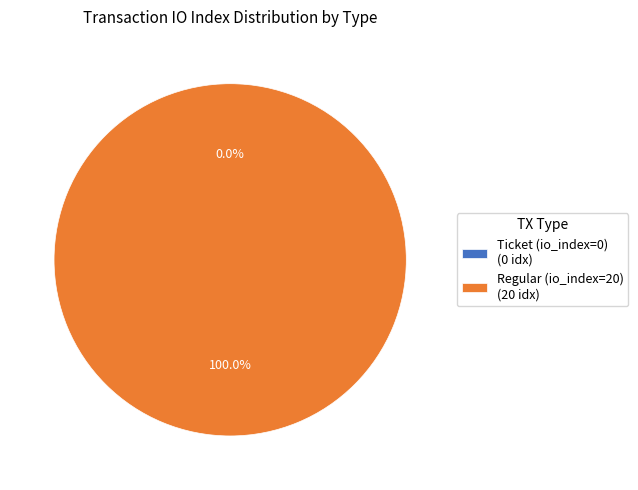

True or false: Regular (io_index=20) accounts for 89% of the total.

False